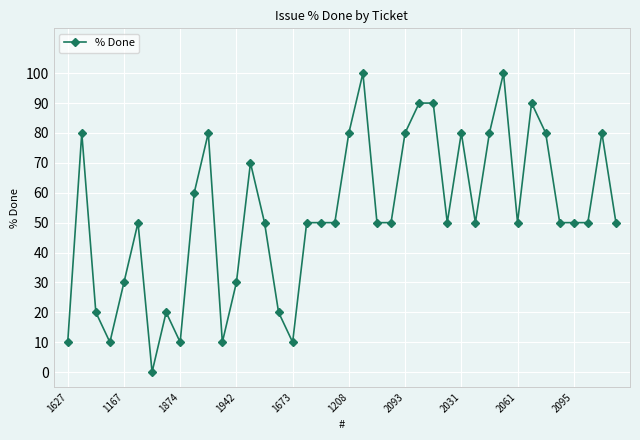

What is the difference between the maximum and minimum values?

100